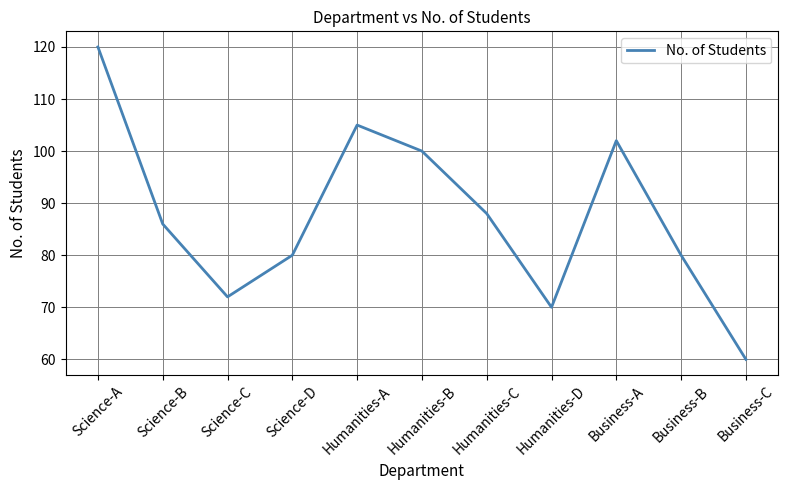

What value does the data have at Science-D, to the nearest 10?

80